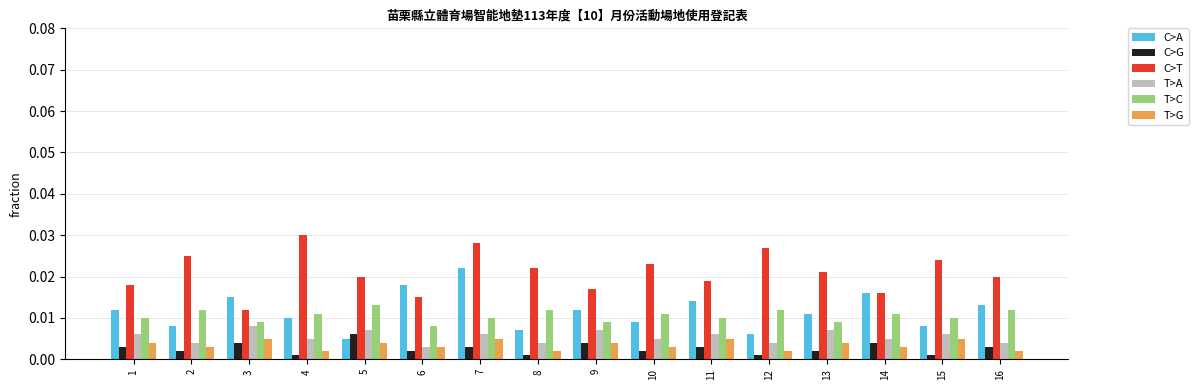

Which category has the highest value in the C>A series?

7